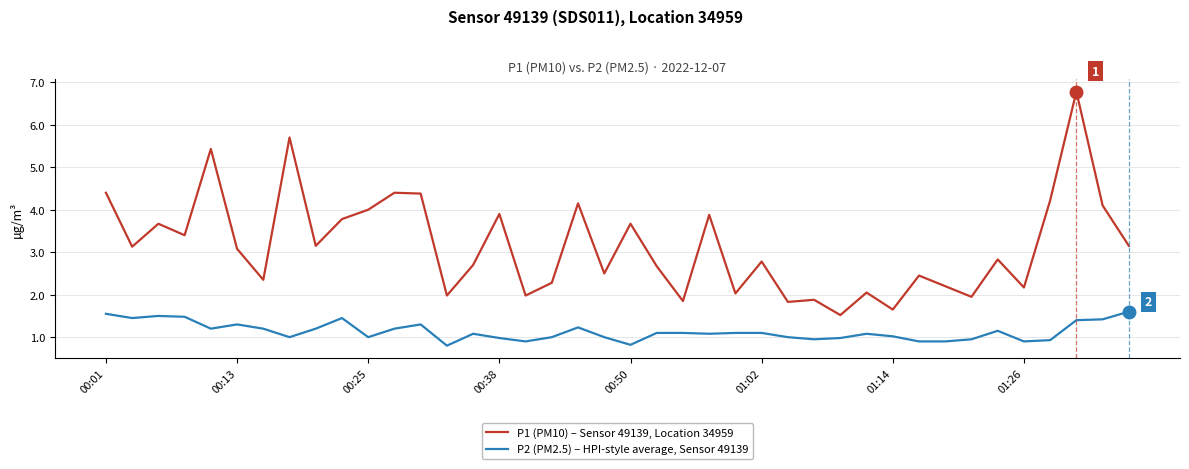

True or false: P2 (PM2.5) – HPI-style average, Sensor 49139 and P1 (PM10) – Sensor 49139, Location 34959 cross at least once.

False